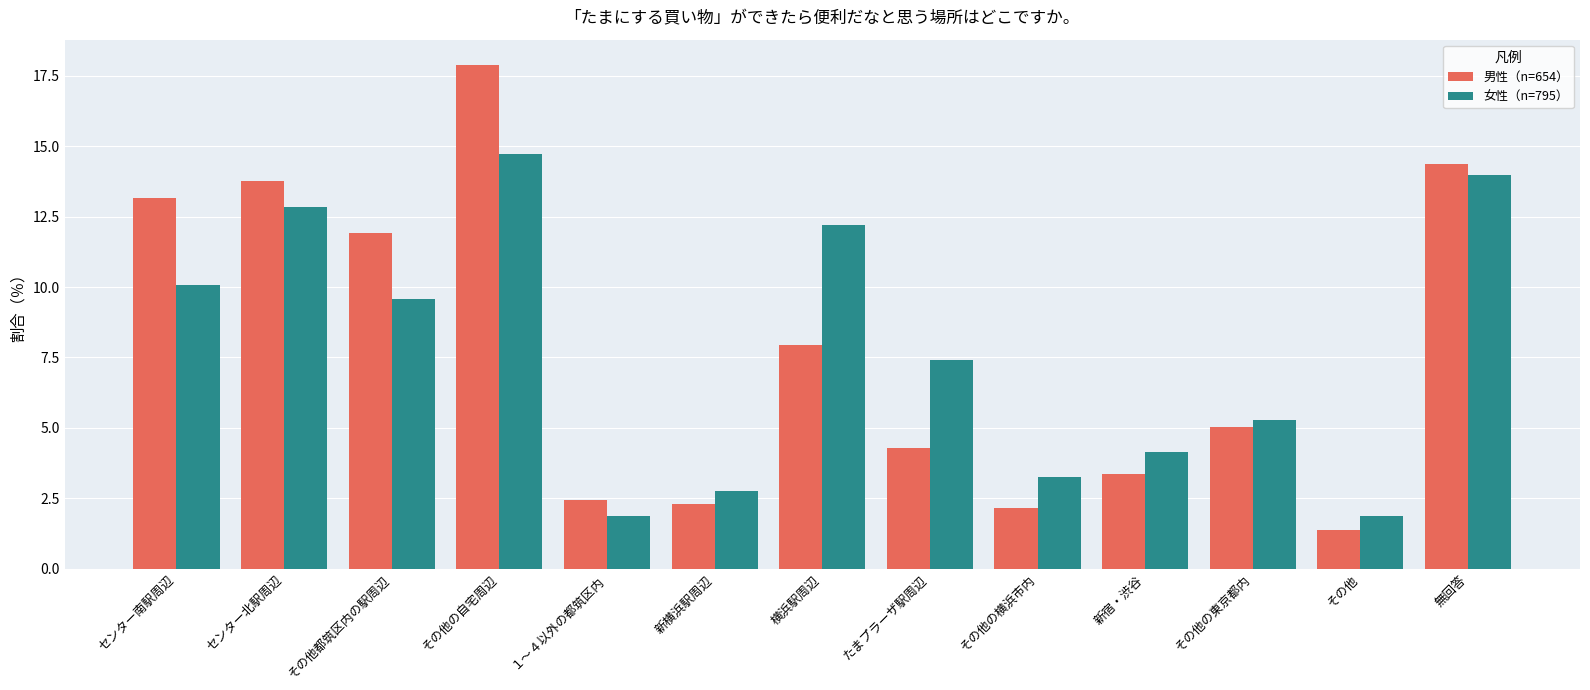

At which label does 男性（n=654） first exceed 5?

センター南駅周辺